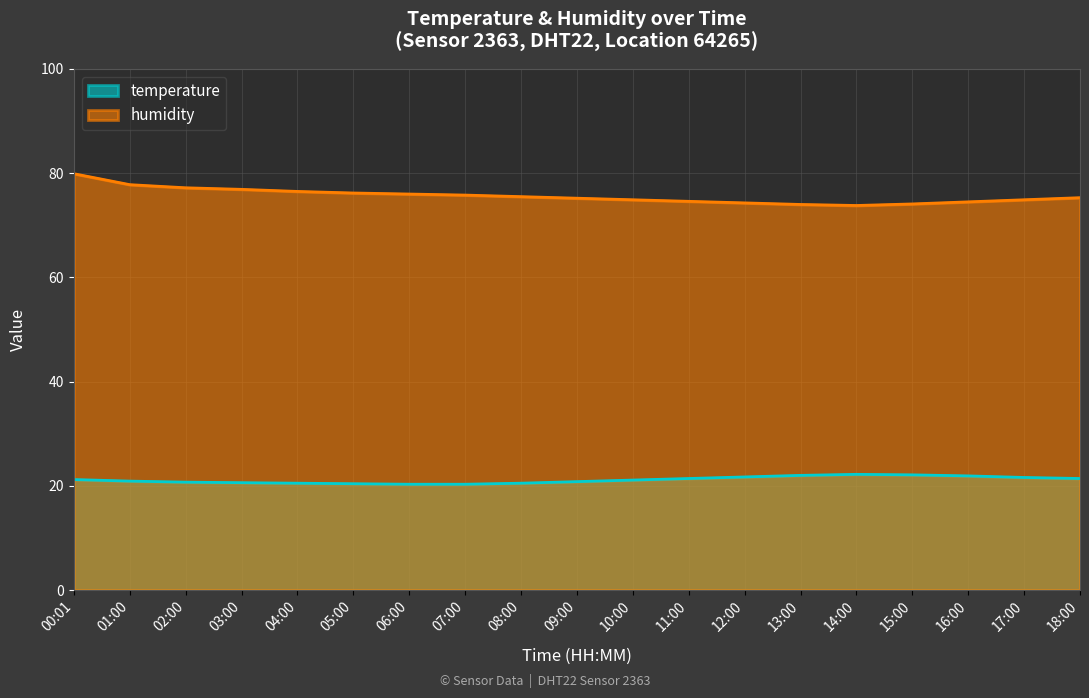

Rank the categories by temperature value from highest to lowest.

14:00, 15:00, 13:00, 16:00, 12:00, 17:00, 11:00, 18:00, 00:01, 10:00, 01:00, 09:00, 02:00, 03:00, 04:00, 08:00, 05:00, 06:00, 07:00